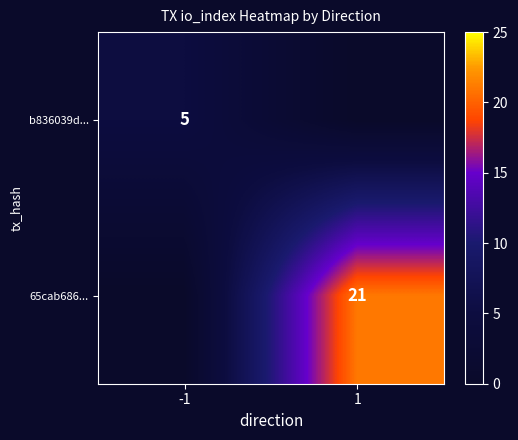

How many distinct data groups are displayed?

2